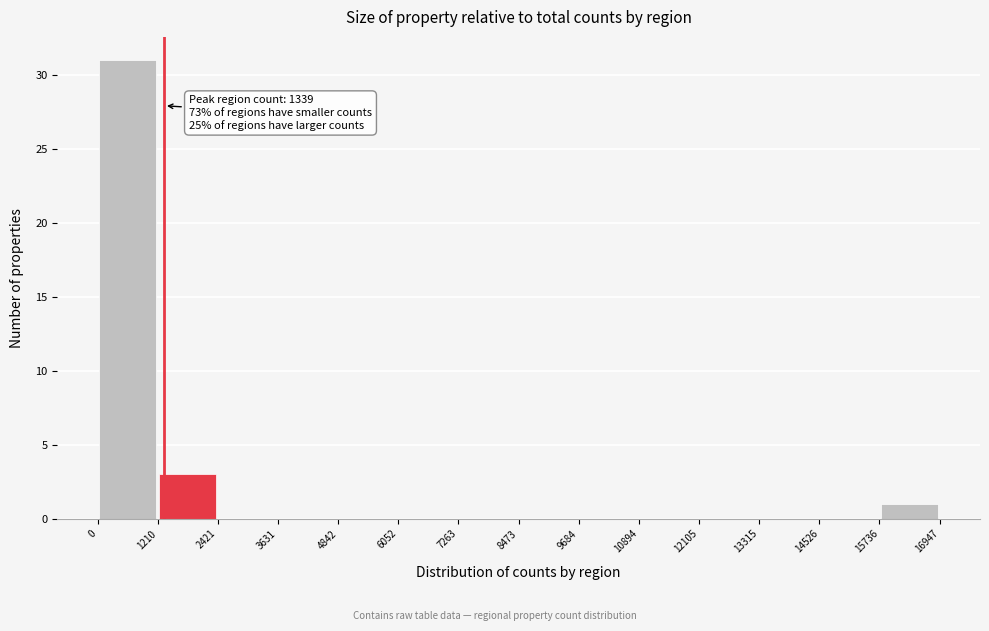

Which range on the x-axis has the tallest bar?

0 to 1210